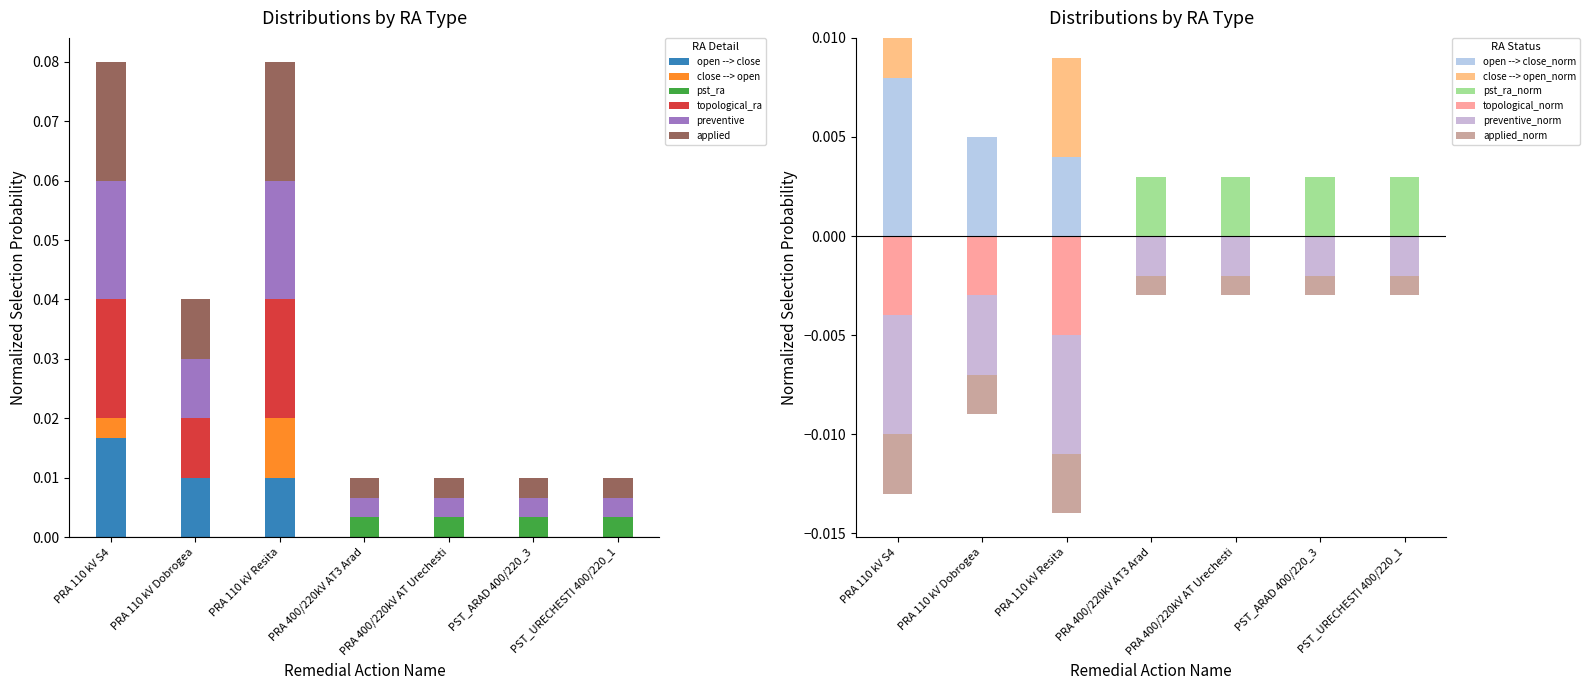

Is it true that close --> open equals 0.0 at PST_ARAD 400/220_3?

True